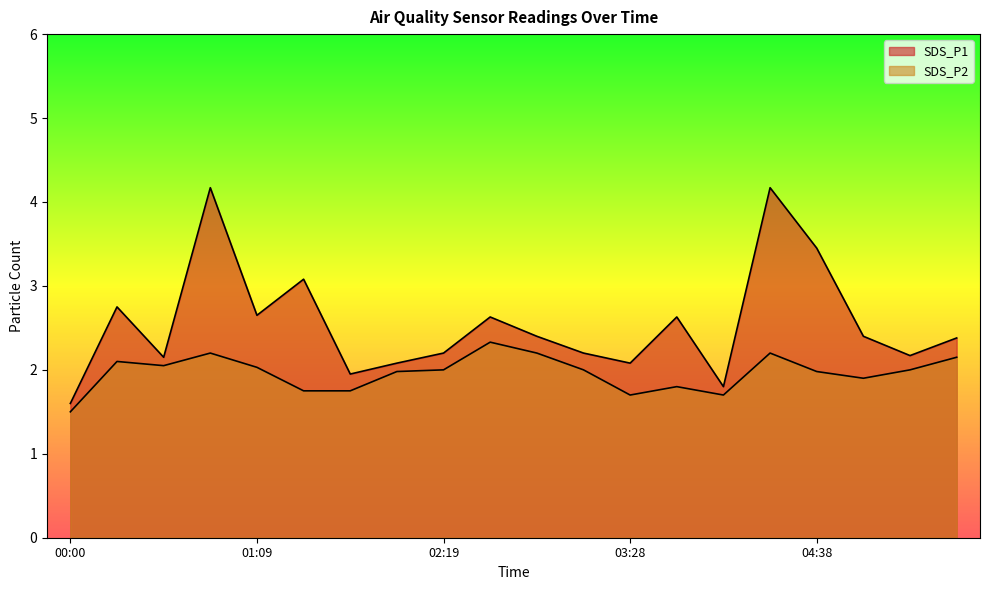

What is the difference between the SDS_P2 values at 00:00 and 04:38?

0.5